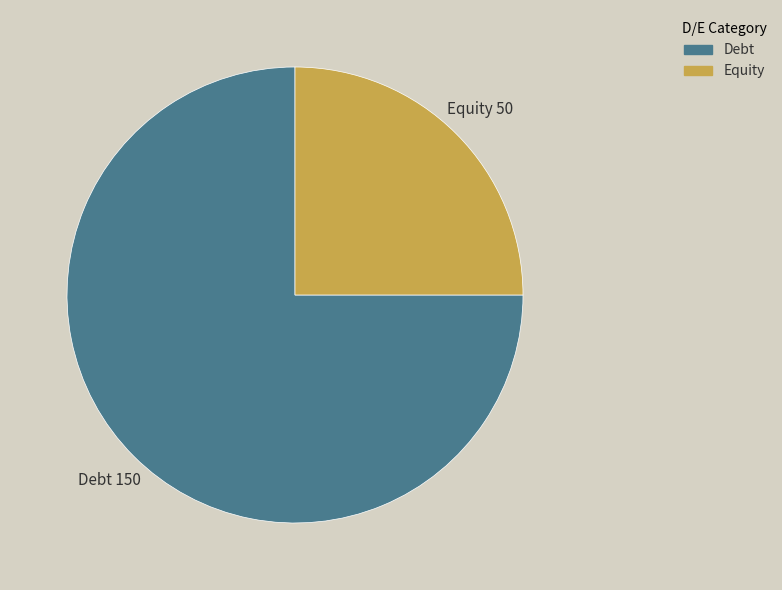

How many slices are in this pie chart?

2